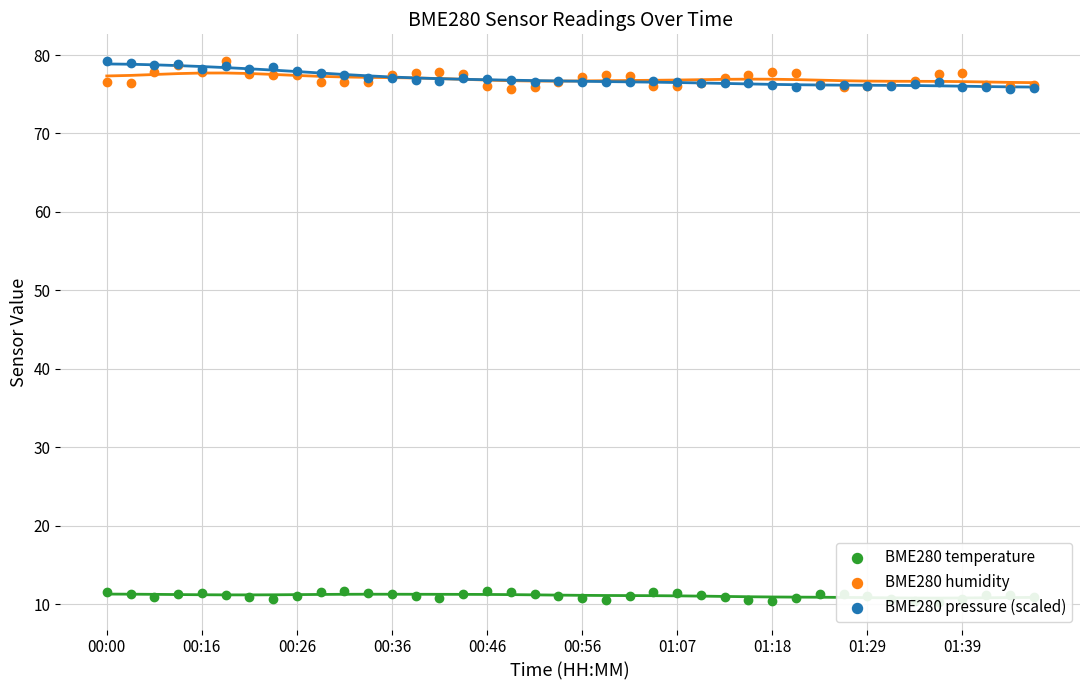

What is the total value across all series at 01:39?

164.2